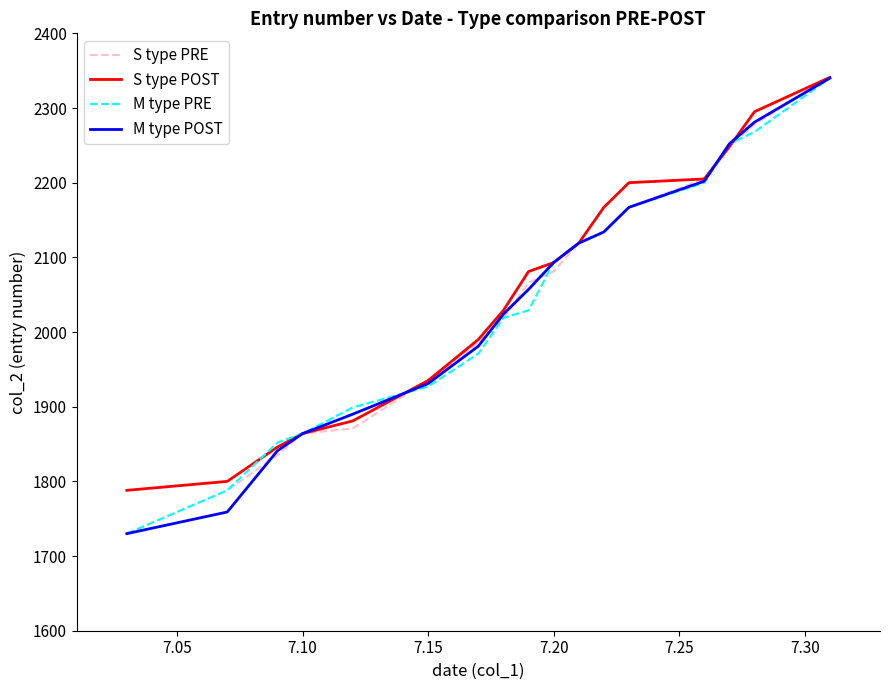

What is the lowest value of the S type POST series?

1788